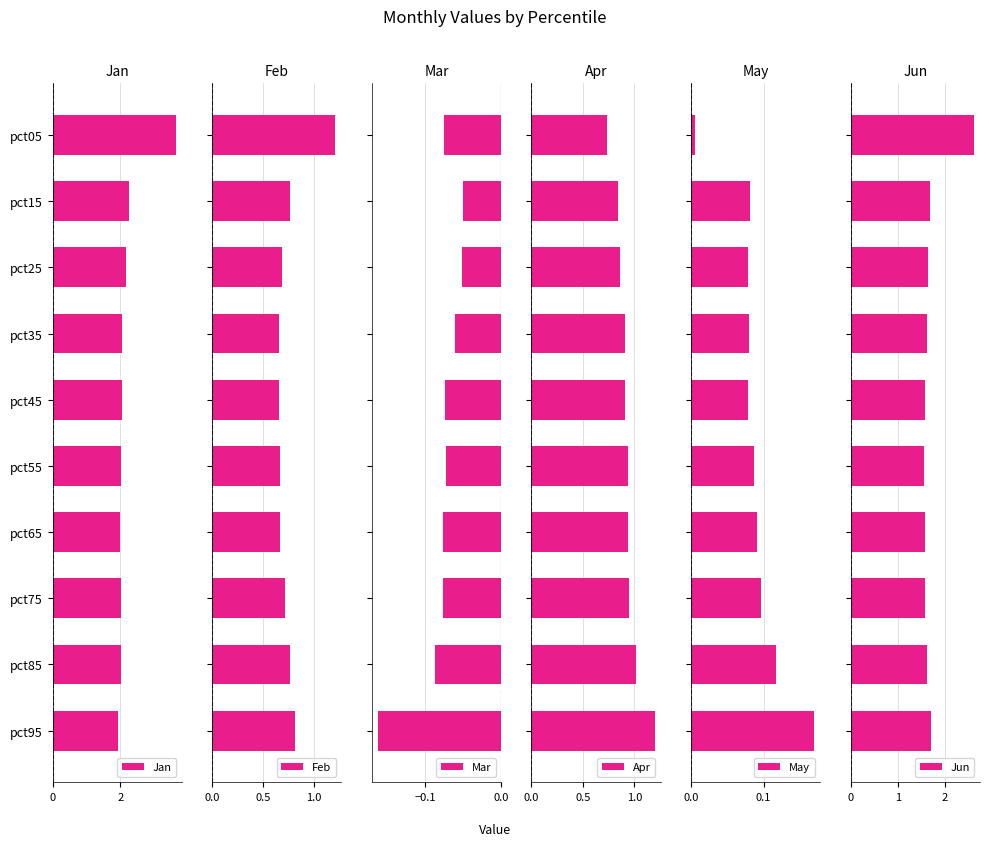

At 9, list the series in order from largest to smallest.

Jan, Jun, Apr, Feb, May, Mar